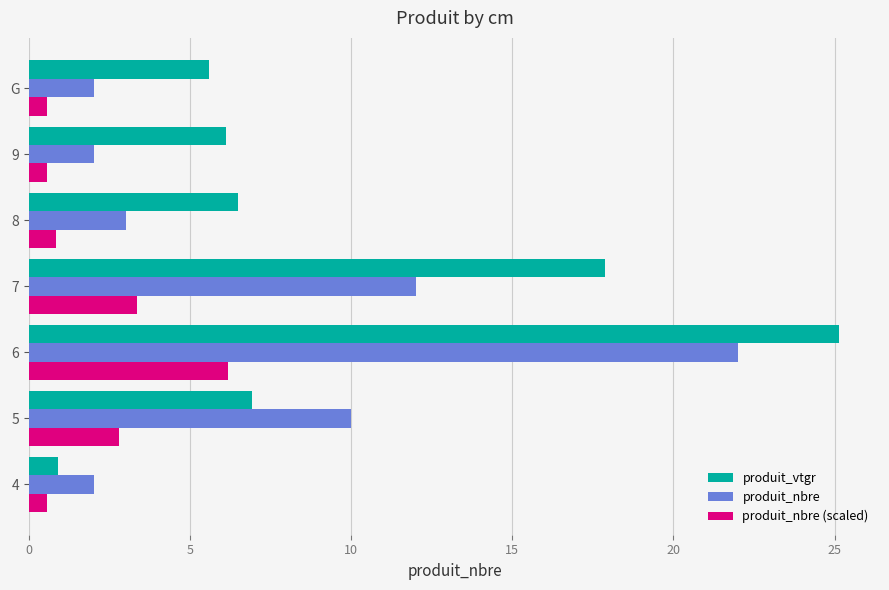

List the series in order of their peak value, lowest first.

produit_nbre (scaled), produit_nbre, produit_vtgr